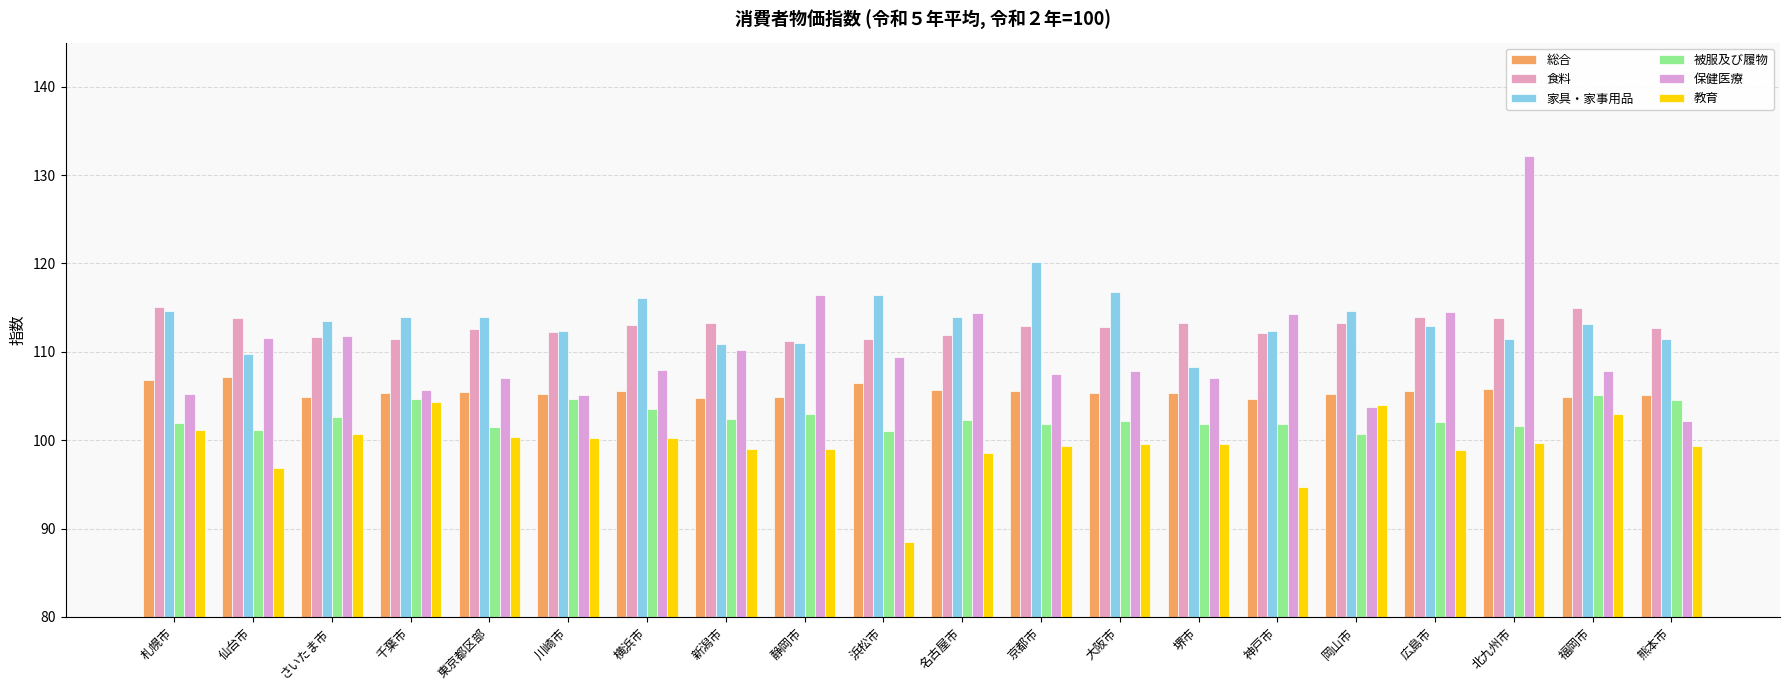

The 教育 series shows 99.3 at 熊本市. True or false?

True